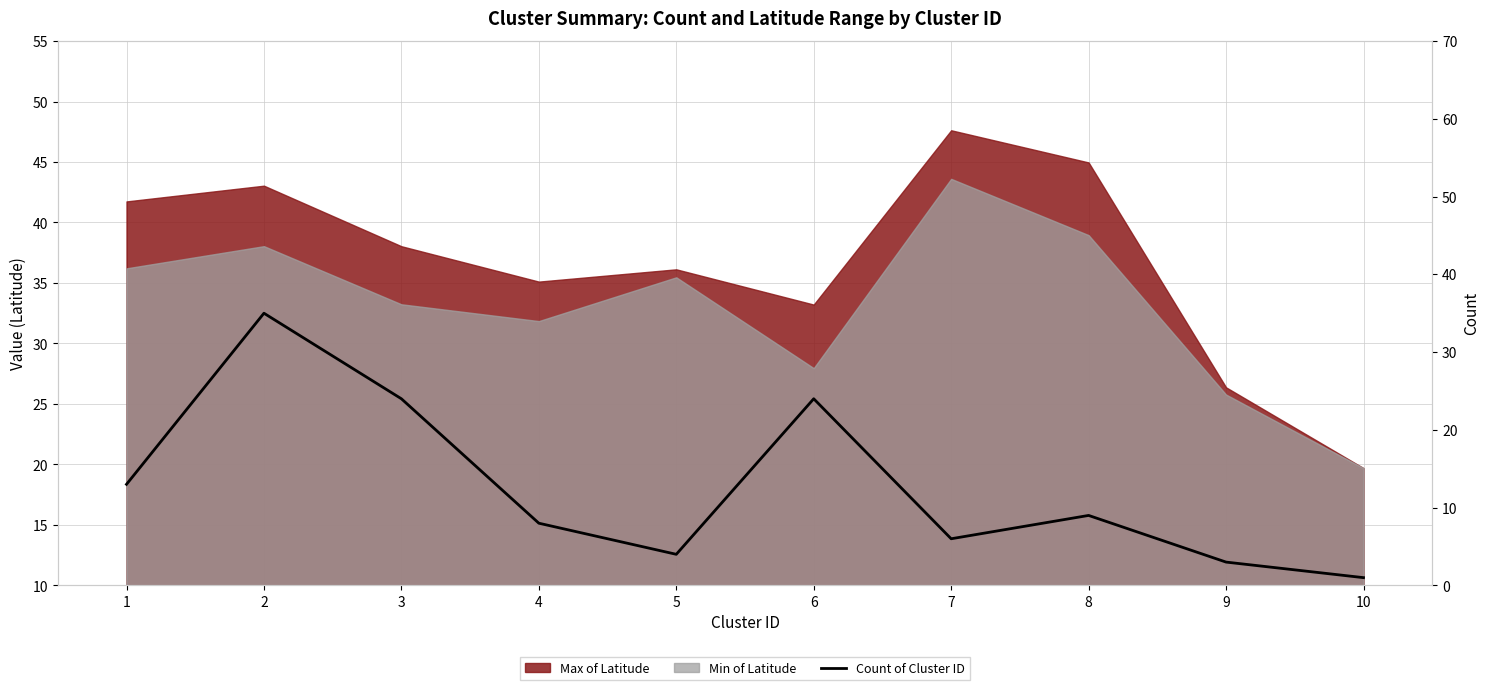

The chart shows a value of 24 at 6. True or false?

True